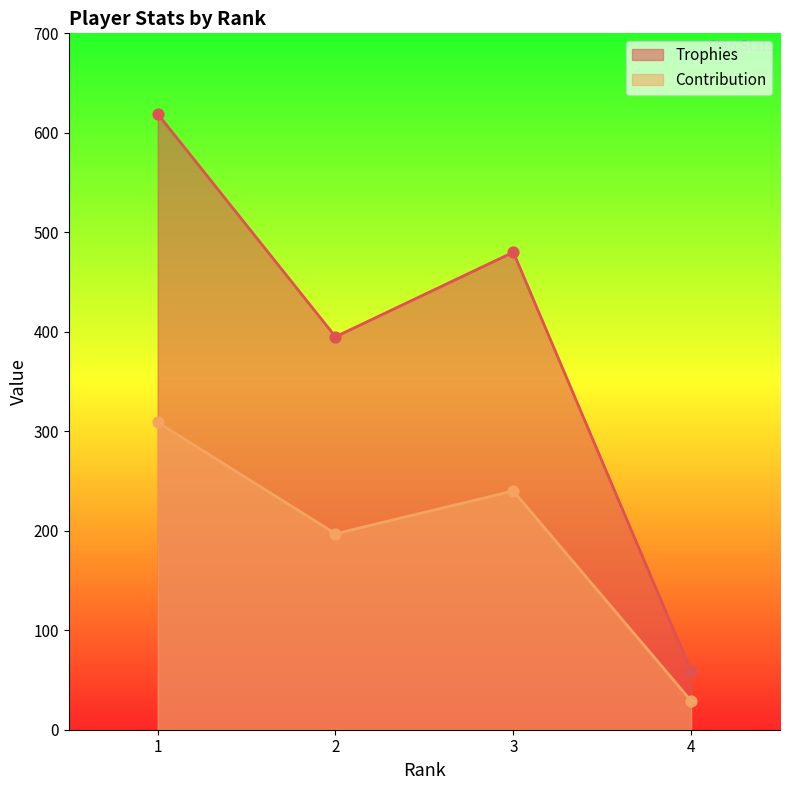

Which series has the largest Y range (max minus min)?

Trophies